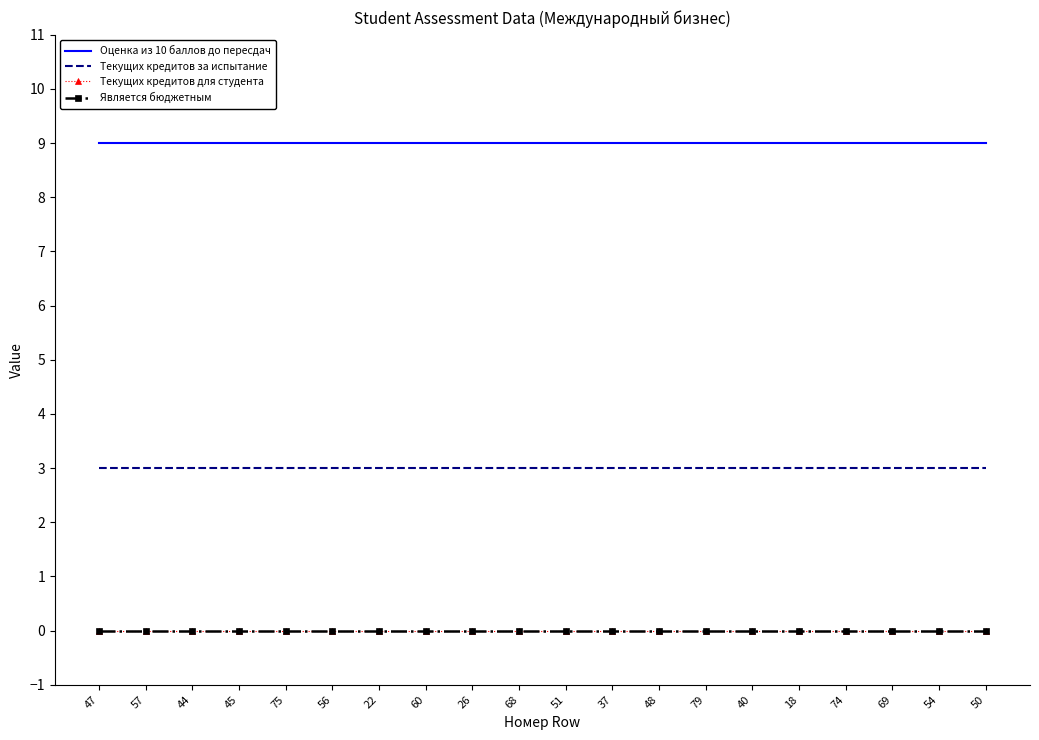

Which has a higher value, 75 or 79?

75